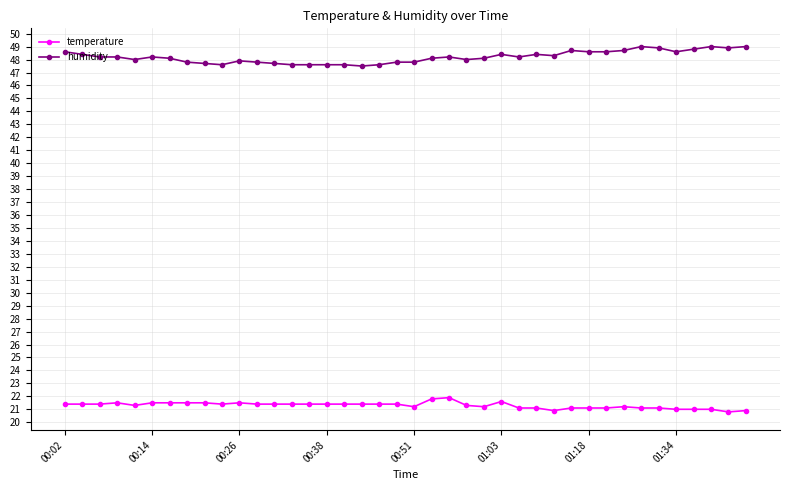

True or false: humidity has more than 0 points higher than both neighbors.

True